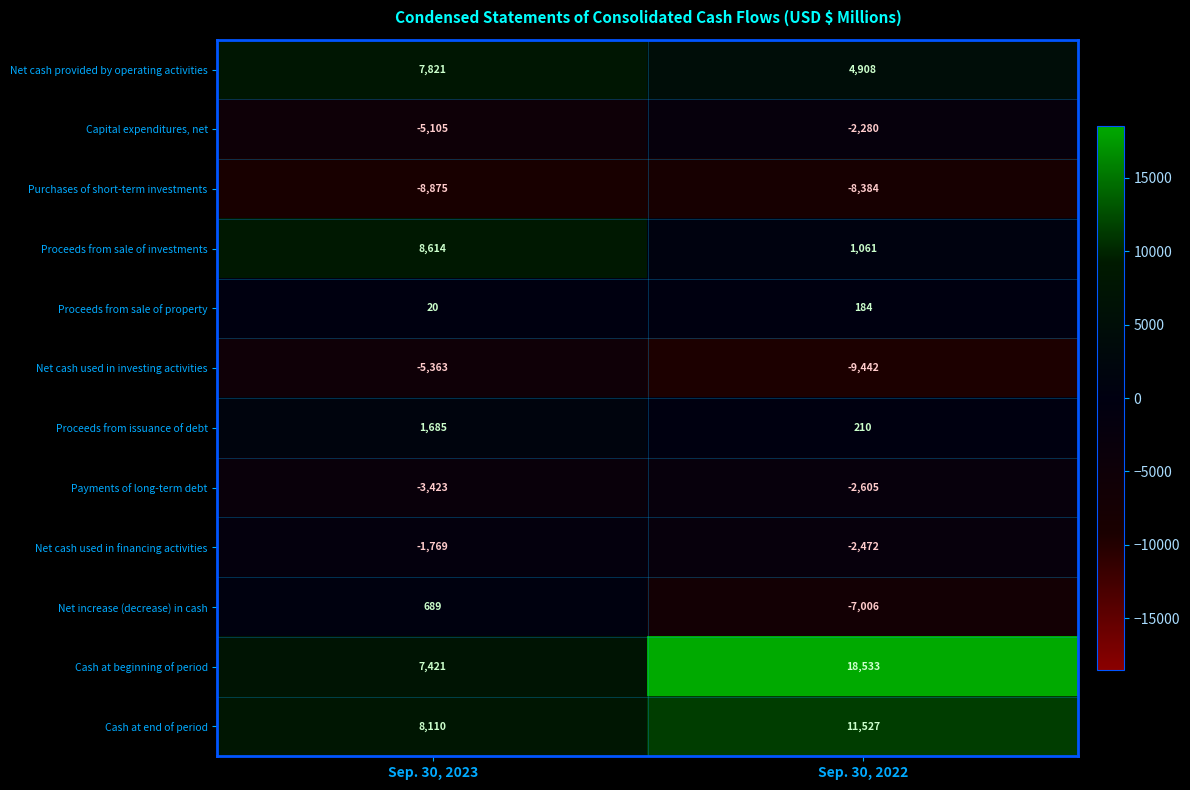

Is the value of Proceeds from sale of investments at Sep. 30, 2022 greater than the value of Proceeds from sale of property at Sep. 30, 2023?

Yes